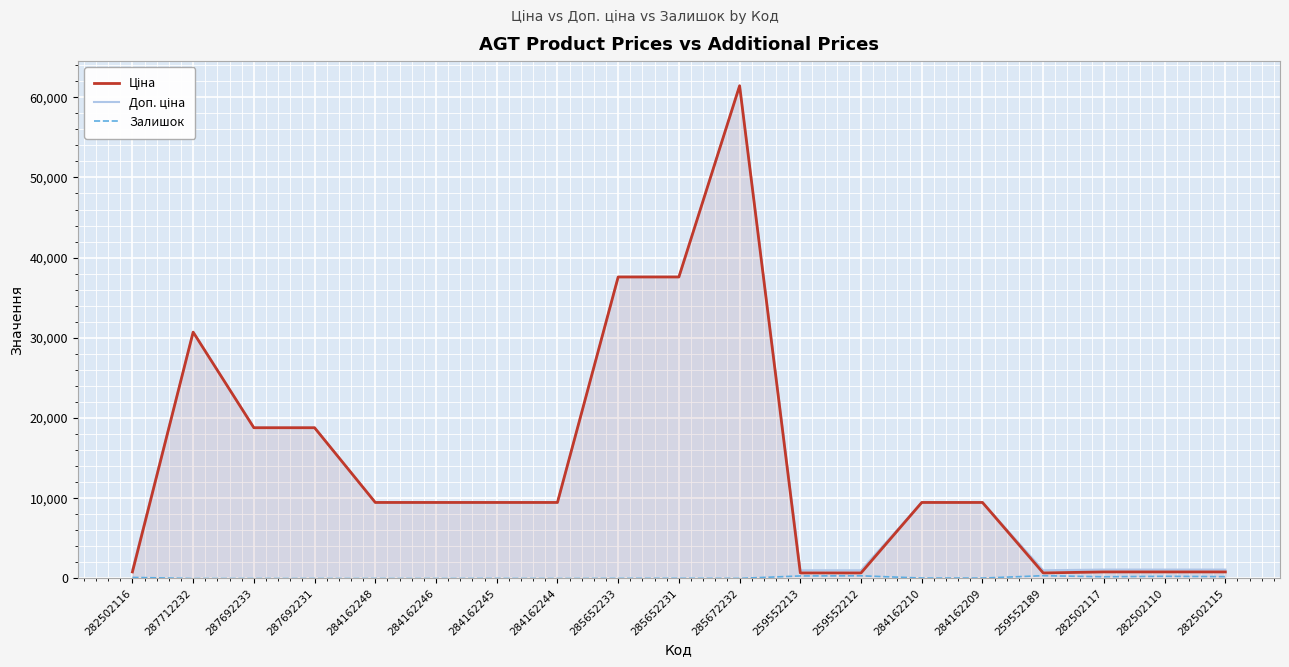

How many categories are shown in the chart?

19